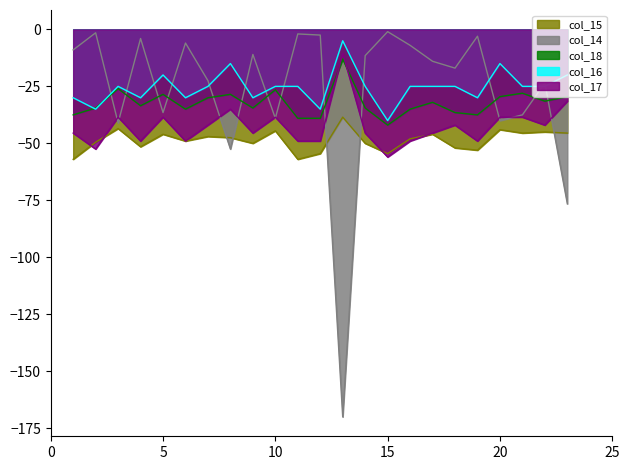

At how many categories does at least one series exceed -57?

23